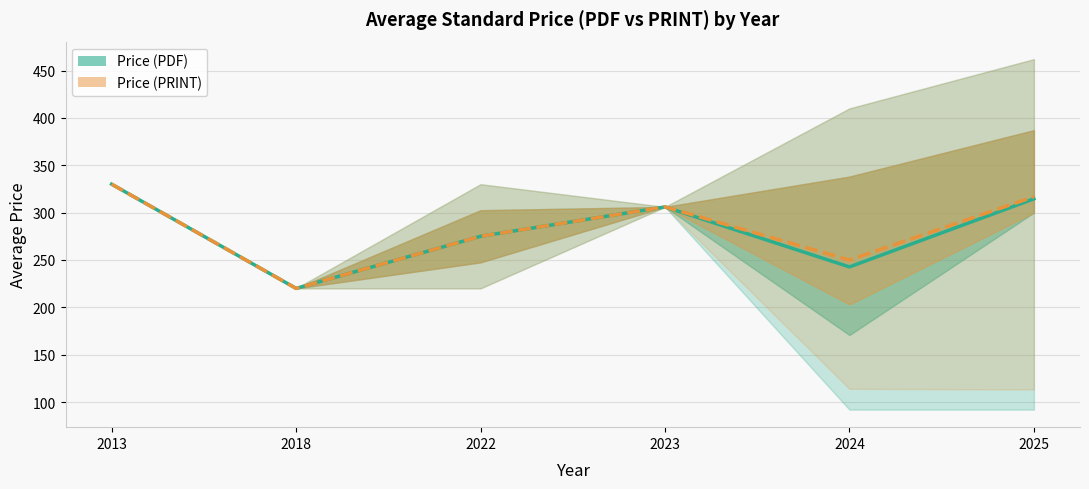

Which series has the largest range (max minus min)?

Price (PDF)